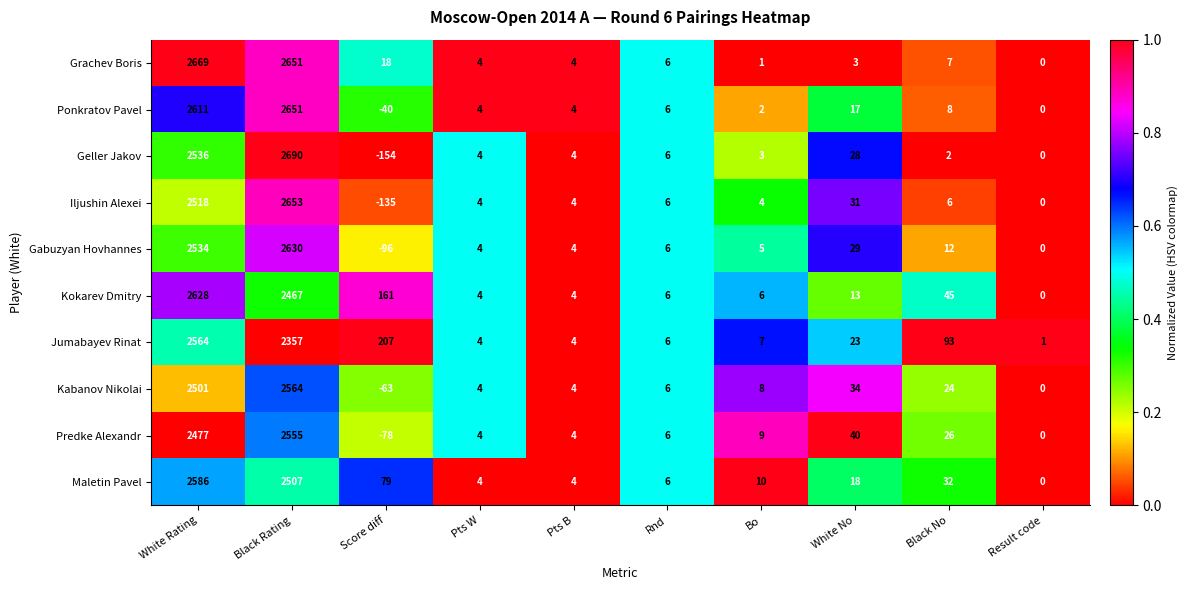

Which series has the largest total across all categories?

Grachev Boris